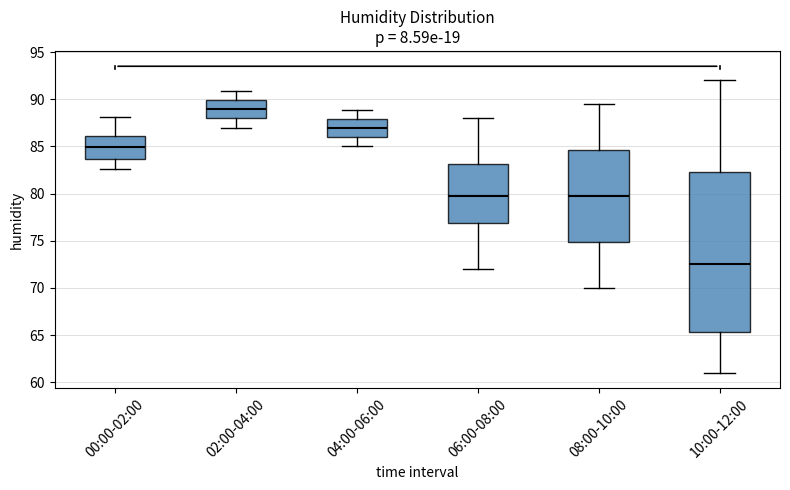

Where does the median line of the box for 04:00-06:00 sit on the y-axis? The values are not printed on the chart, so give them approximately, as read against the axis.

87.0